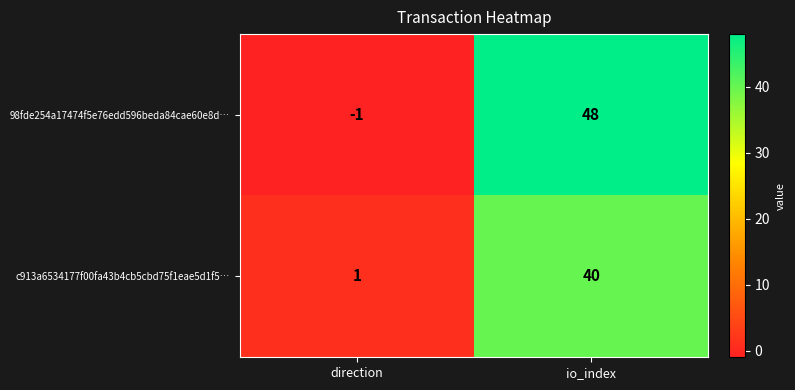

Reading right to left, extract all data points from this chart.

98fde254a17474f5e76edd596beda84cae60e8d…: io_index=48	direction=-1
c913a6534177f00fa43b4cb5cbd75f1eae5d1f5…: io_index=40	direction=1